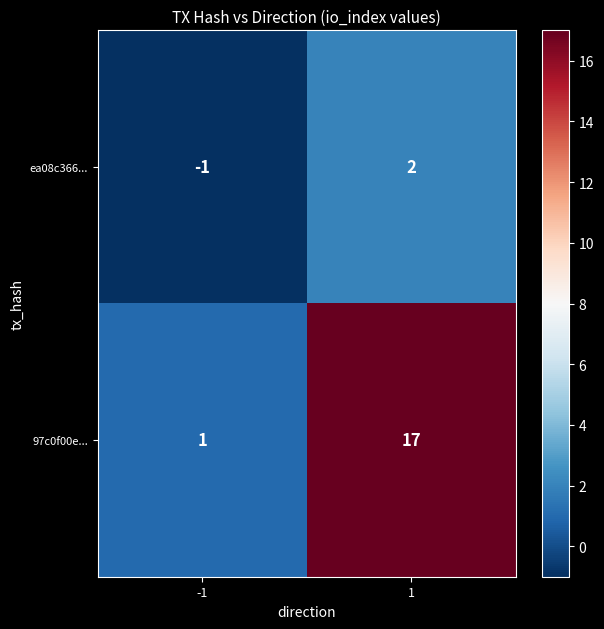

How many values in ea08c366... are below zero?

1